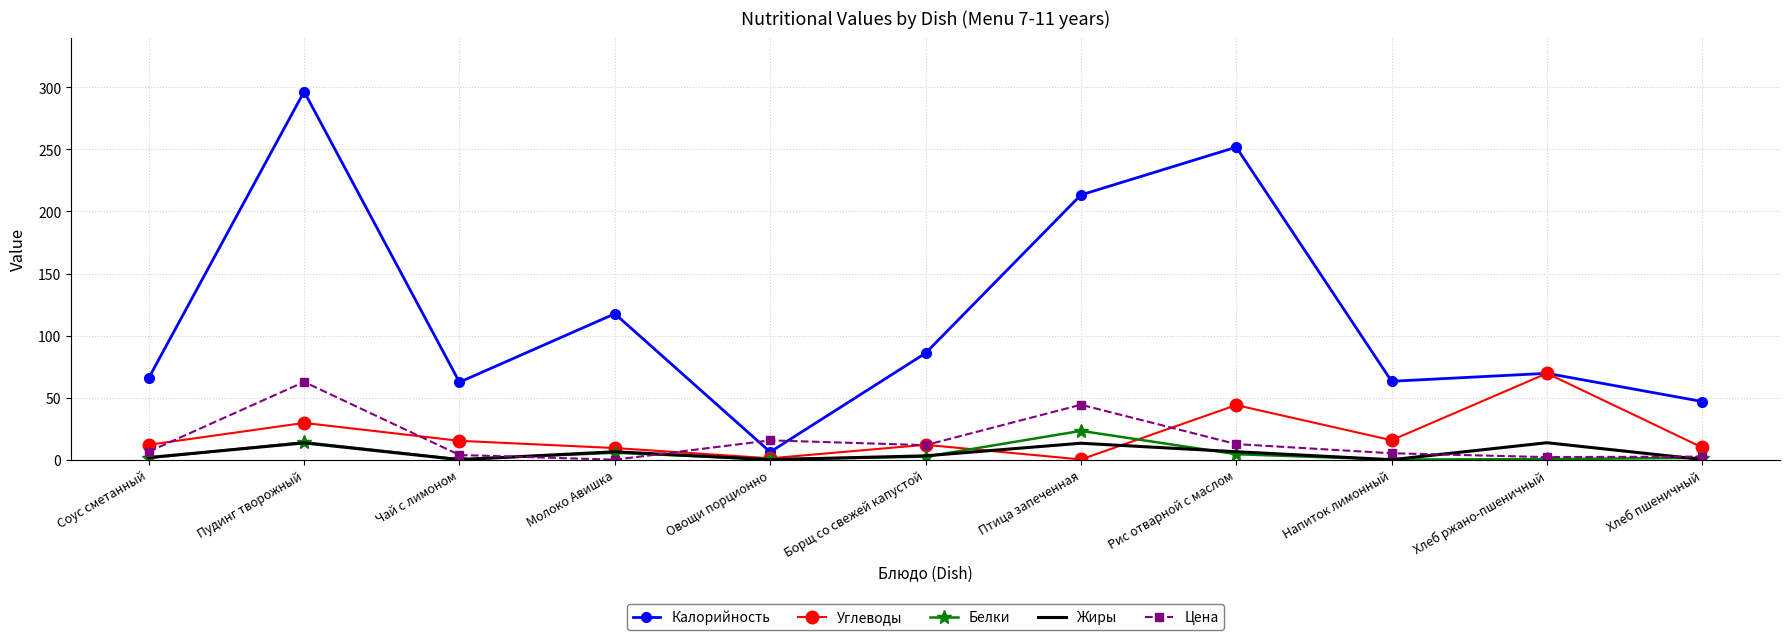

What is the total value across all series at Хлеб ржано-пшеничный?

155.4